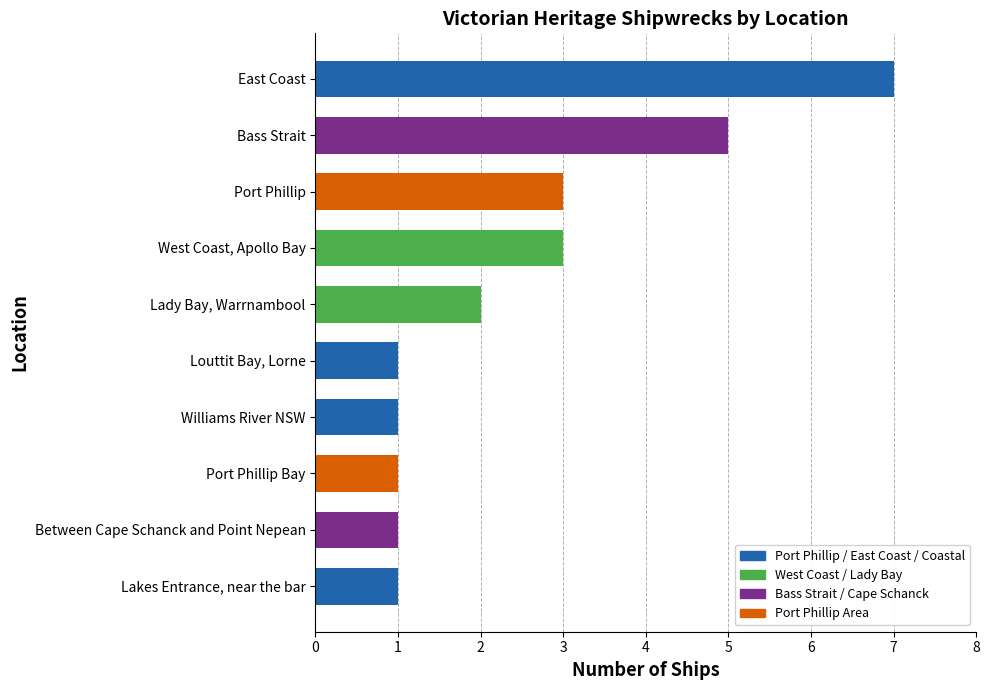

Which has a higher value, Bass Strait or Between Cape Schanck and Point Nepean?

Bass Strait